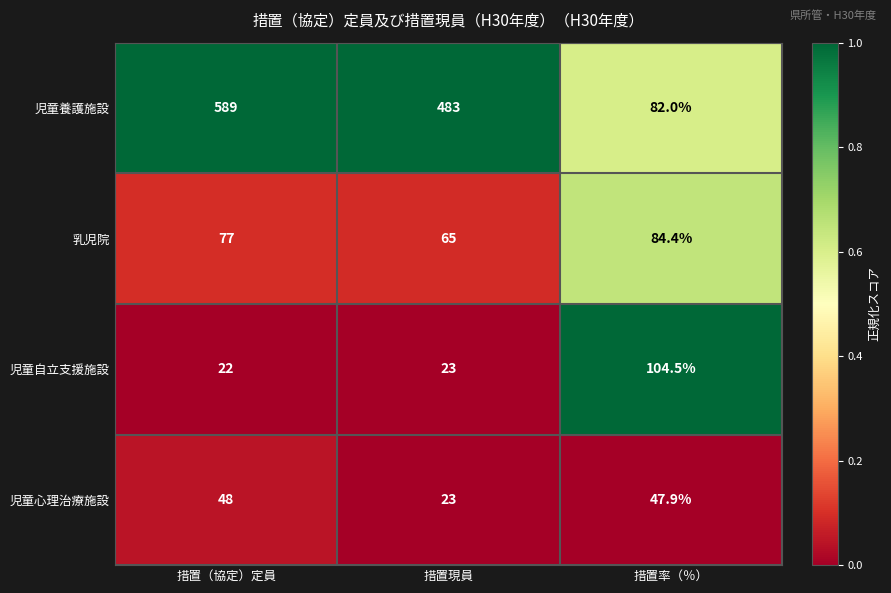

Which series has the largest range (max minus min)?

児童養護施設